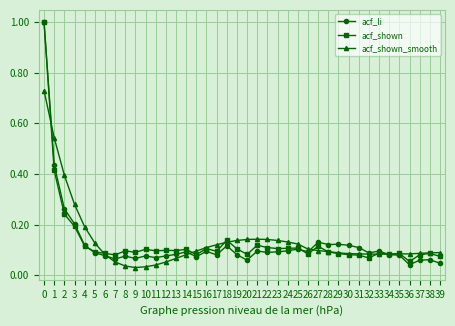

How many lines are shown in the chart?

3